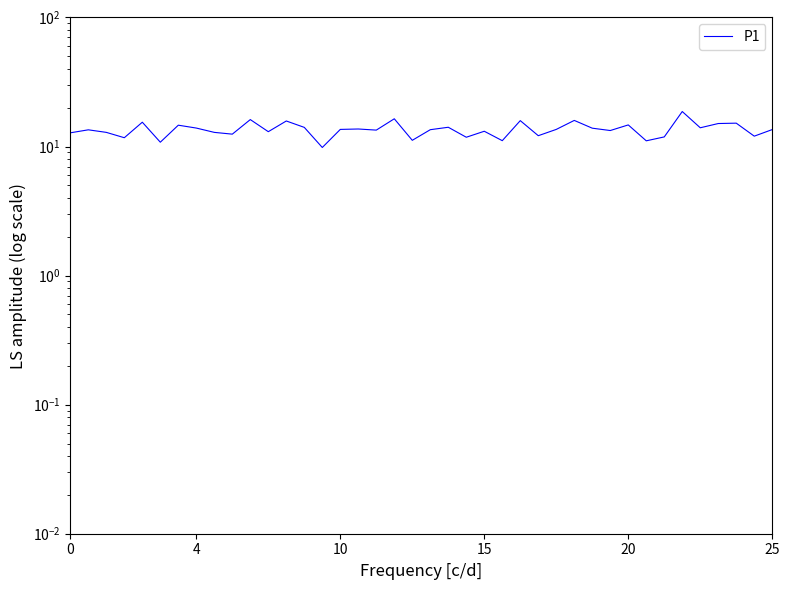

Between 32 and 15, which is larger?

15